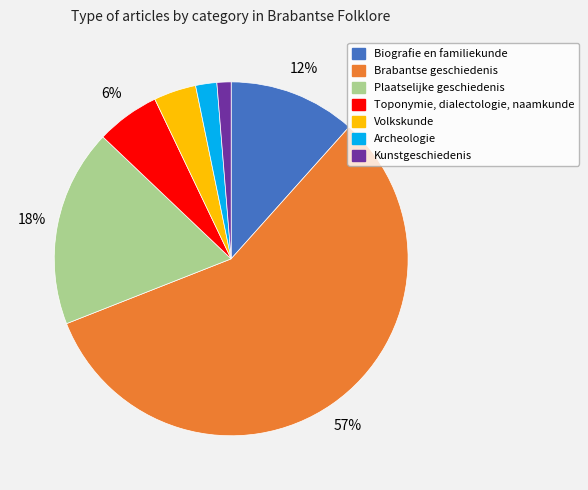

Rank the categories by value from highest to lowest.

Brabantse geschiedenis, Plaatselijke geschiedenis, Biografie en familiekunde, Toponymie, dialectologie, naamkunde, Volkskunde, Archeologie, Kunstgeschiedenis